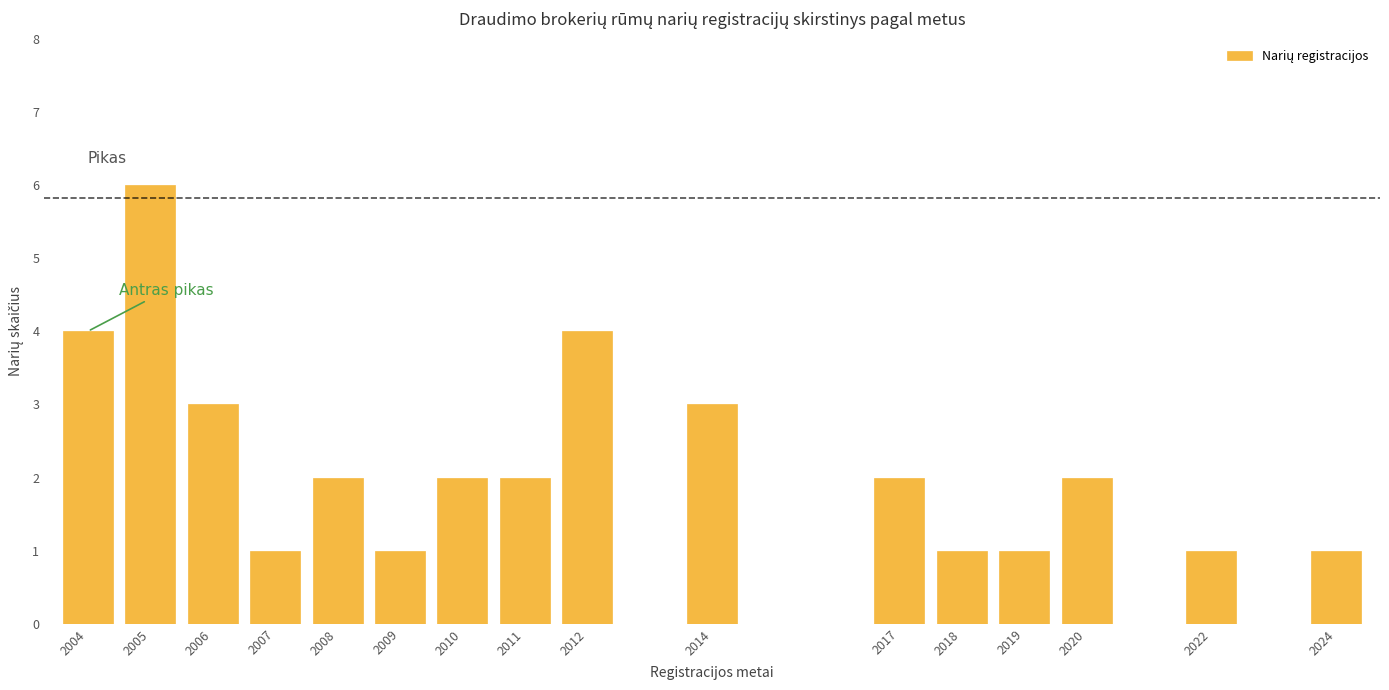

Reading left to right, transcribe all the data shown in this chart.

4	6	3	1	2	1	2	2	4	3	2	1	1	2	1	1